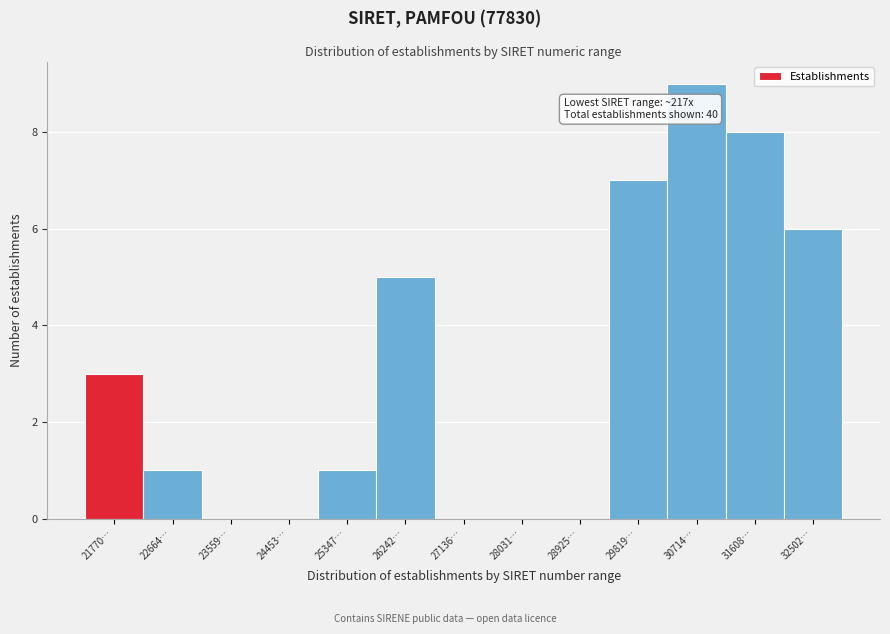

Reading left to right, what are all the values shown in this chart?

21770…=3	22664…=1	23559…=0	24453…=0	25347…=1	26242…=5	27136…=0	28031…=0	28925…=0	29819…=7	30714…=9	31608…=8	32502…=6